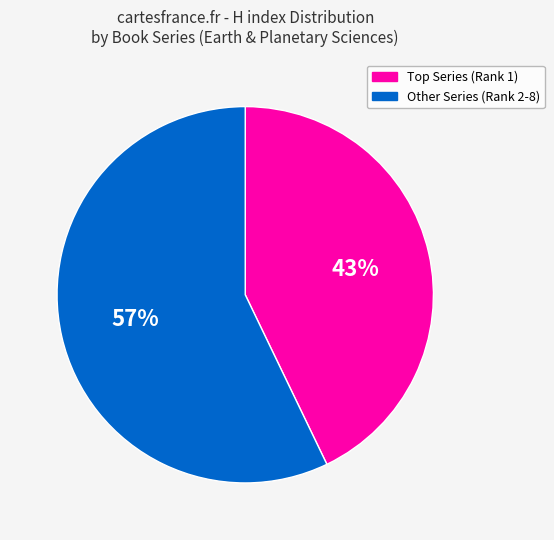

The Other Series (Rank 2-8) slice represents 49% of the pie. True or false?

False